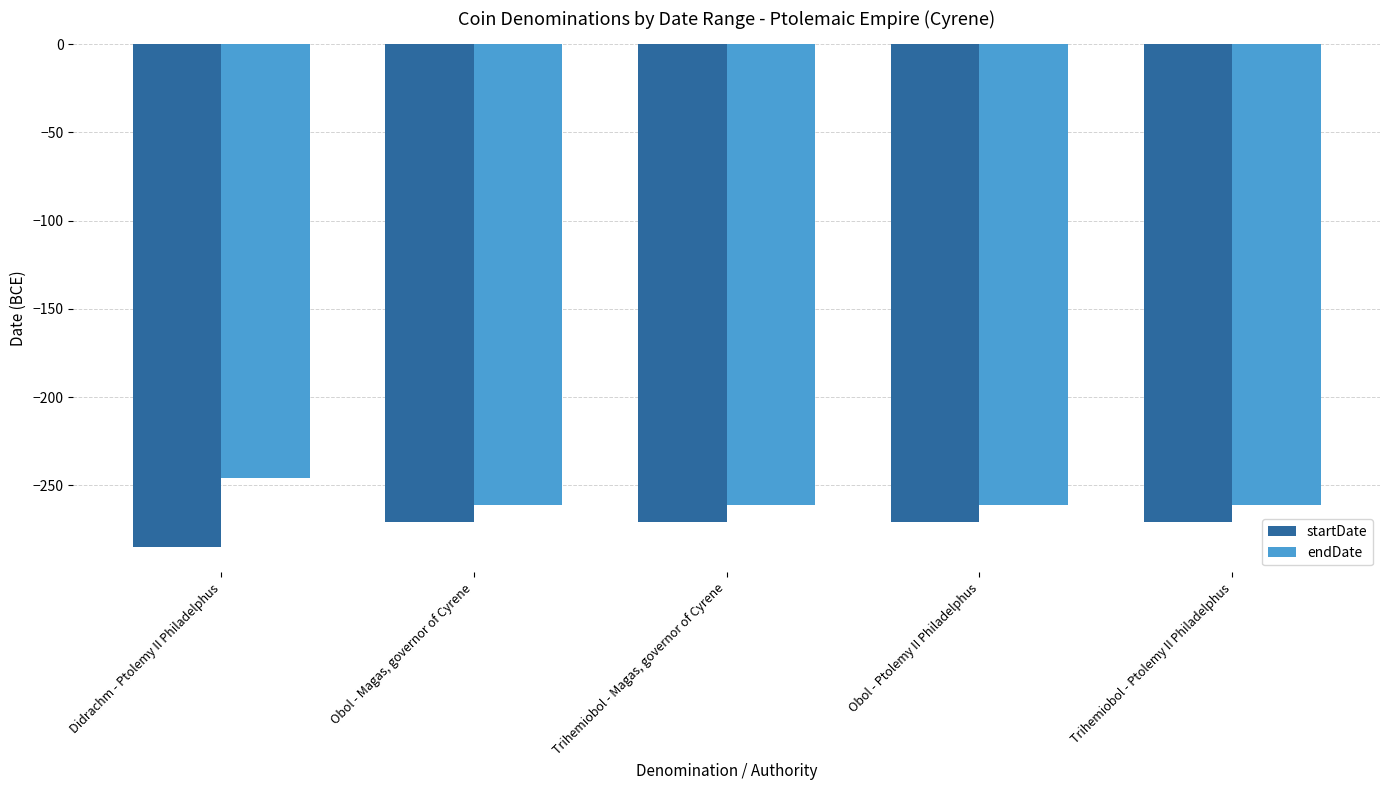

Which category has the highest value across all series?

Didrachm - Ptolemy II Philadelphus